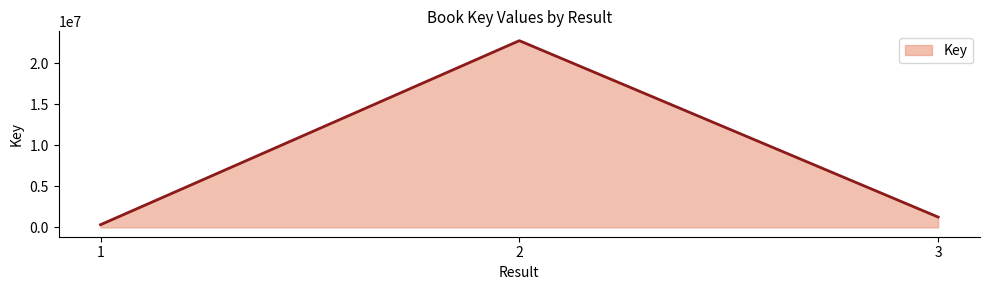

Where is the data nearest to the value 11547487?

3